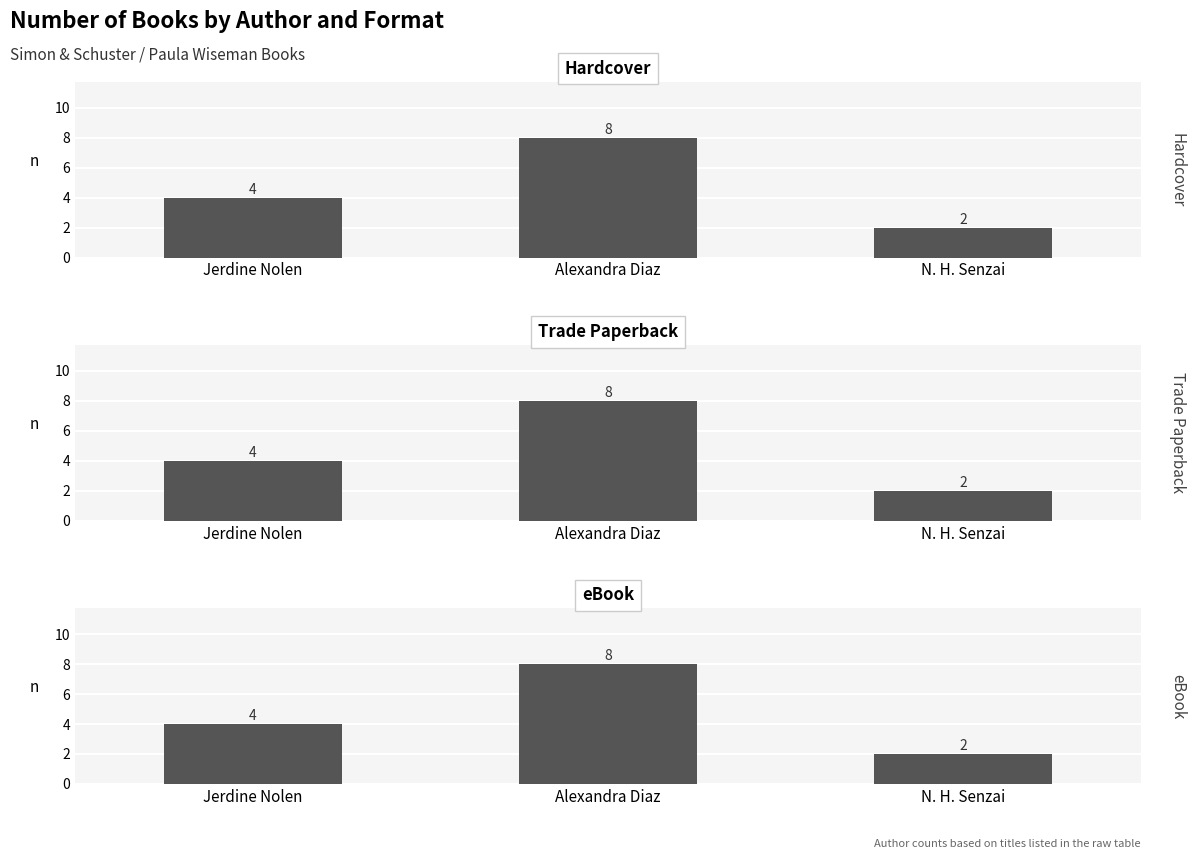

Count the Hardcover values in the range 2 to 8.

3